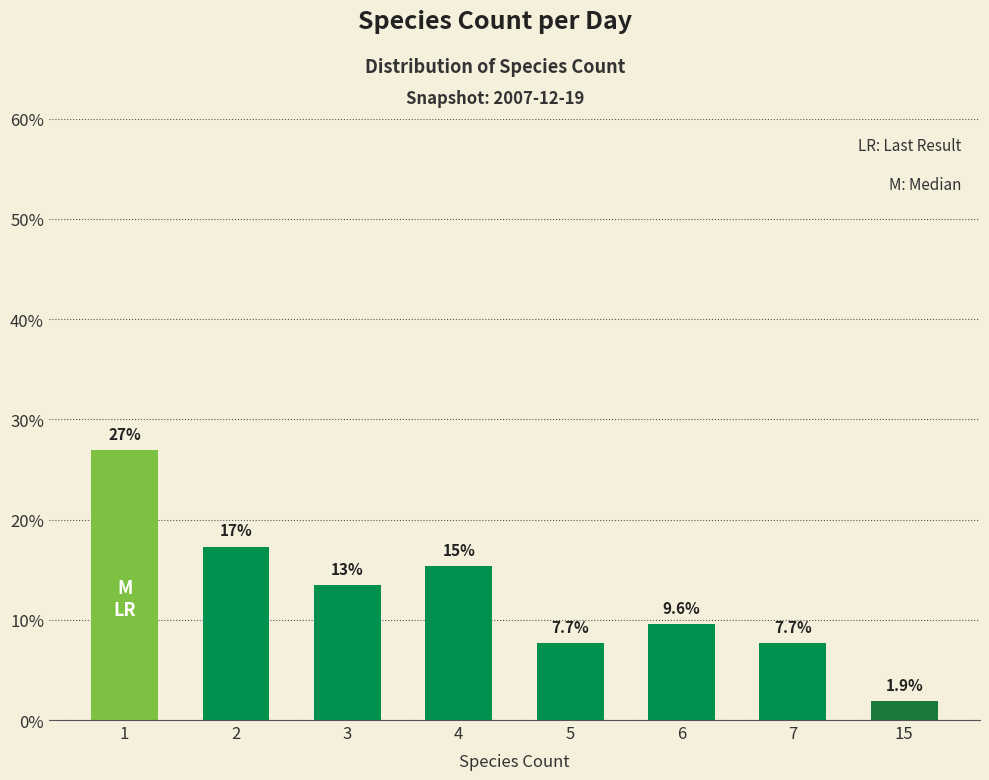

What is the difference between the maximum and minimum values?

25.0